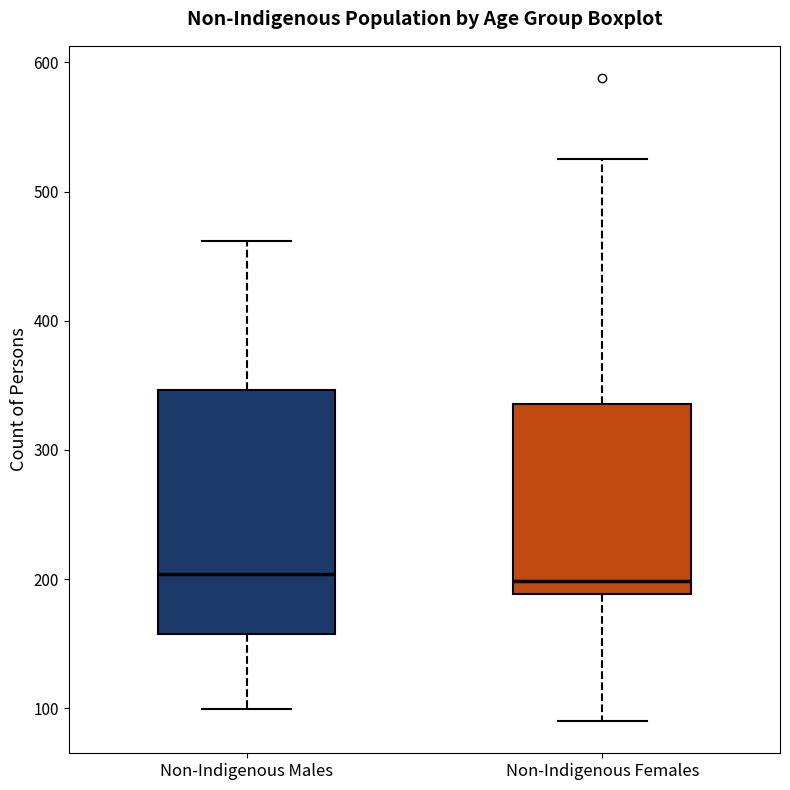

Where is the lower edge of the box for Non-Indigenous Females on the y-axis? The values are not printed on the chart, so give them approximately, as read against the axis.

190